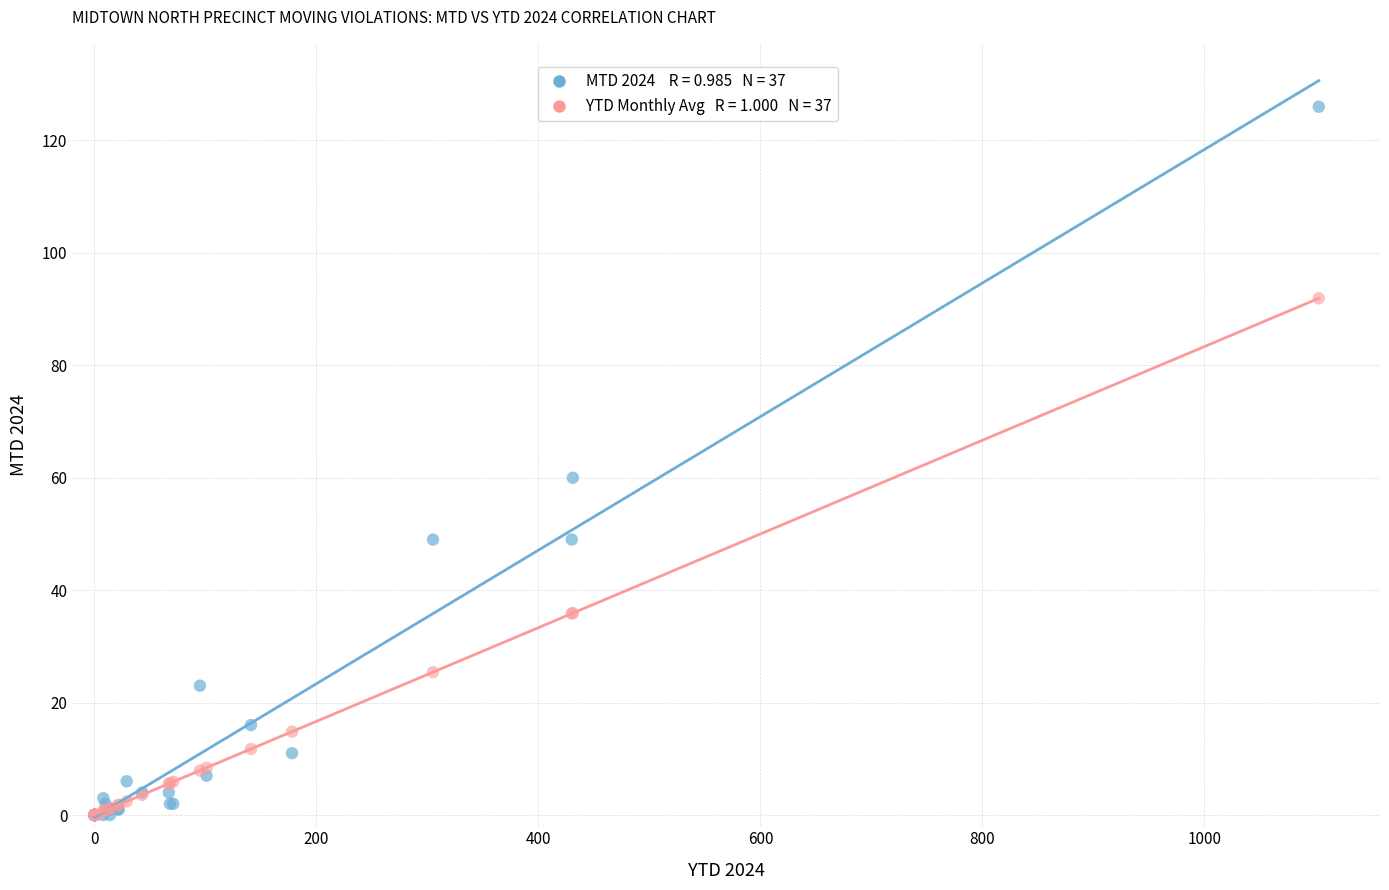

Across all series, what Y value is closest to 63?

60.0